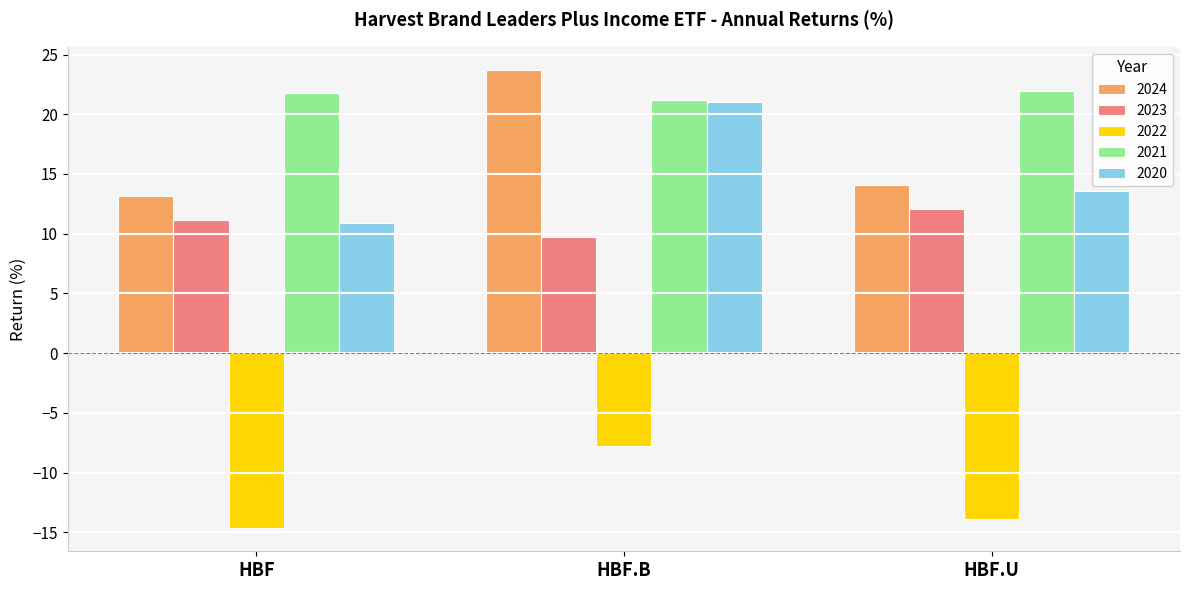

Reading right to left, what are all the values shown in this chart?

2024: HBF.U=14.1	HBF.B=23.7	HBF=13.1
2023: HBF.U=12.1	HBF.B=9.7	HBF=11.1
2022: HBF.U=-13.8	HBF.B=-7.8	HBF=-14.7
2021: HBF.U=21.9	HBF.B=21.2	HBF=21.8
2020: HBF.U=13.6	HBF.B=21.0	HBF=10.9